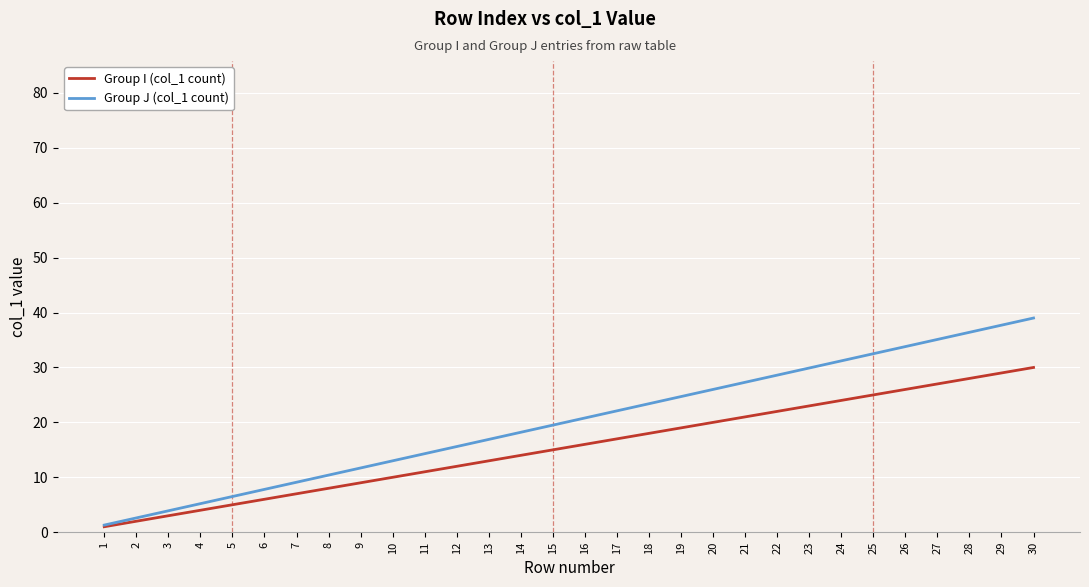

Rank the categories by Group I (col_1 count) value from lowest to highest.

1, 2, 3, 4, 5, 6, 7, 8, 9, 10, 11, 12, 13, 14, 15, 16, 17, 18, 19, 20, 21, 22, 23, 24, 25, 26, 27, 28, 29, 30